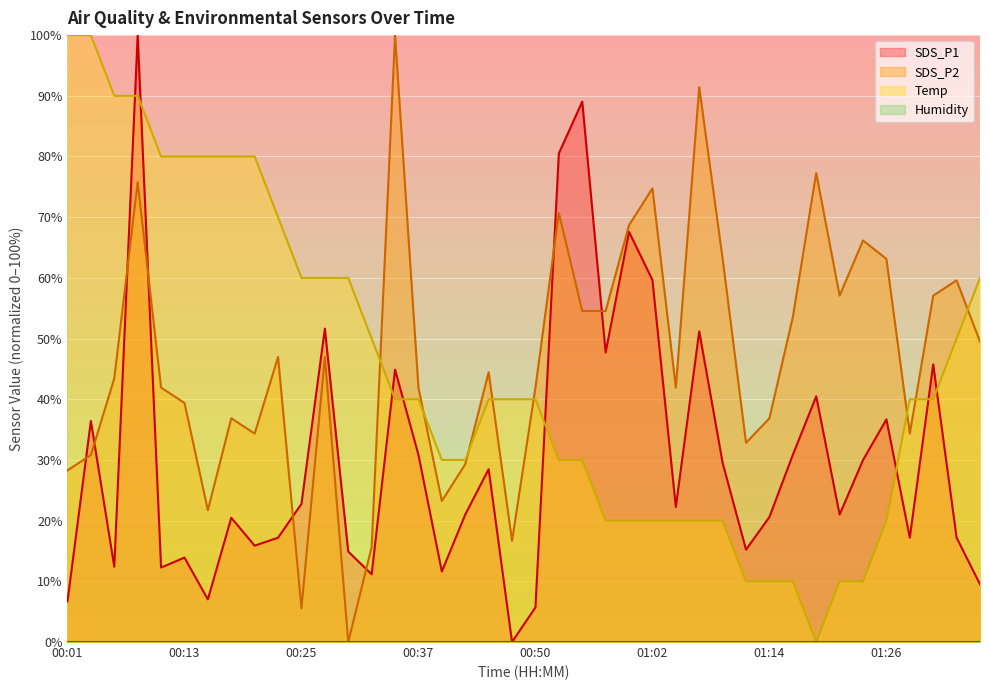

Reading right to left, list all the values displayed in this chart.

SDS_P1: 01:36=9.5	01:33=17.2	01:31=45.7	01:29=17.2	01:26=36.7	01:24=30.0	01:21=21.0	01:19=40.5	01:16=30.8	01:14=20.6	01:12=15.2	01:09=29.5	01:07=51.2	01:04=22.2	01:02=59.6	00:59=67.6	00:57=47.7	00:54=89.0	00:52=80.5	00:50=5.7	00:47=0.0	00:45=28.5	00:42=21.0	00:40=11.6	00:37=30.8	00:35=44.9	00:32=11.2	00:30=14.9	00:28=51.6	00:25=22.8	00:23=17.2	00:20=15.9	00:18=20.5	00:15=7.0	00:13=13.9	00:11=12.3	00:08=100.0	00:06=12.4	00:03=36.4	00:01=6.7
SDS_P2: 01:36=49.5	01:33=59.6	01:31=57.1	01:29=34.3	01:26=63.1	01:24=66.2	01:21=57.1	01:19=77.3	01:16=53.5	01:14=36.9	01:12=32.8	01:09=63.1	01:07=91.4	01:04=41.9	01:02=74.7	00:59=68.7	00:57=54.5	00:54=54.5	00:52=70.7	00:50=41.9	00:47=16.7	00:45=44.4	00:42=29.3	00:40=23.2	00:37=41.9	00:35=100.0	00:32=15.7	00:30=0.0	00:28=47.0	00:25=5.6	00:23=47.0	00:20=34.3	00:18=36.9	00:15=21.7	00:13=39.4	00:11=41.9	00:08=75.8	00:06=43.4	00:03=30.8	00:01=28.3
Temp: 01:36=60.0	01:33=50.0	01:31=40.0	01:29=40.0	01:26=20.0	01:24=10.0	01:21=10.0	01:19=0.0	01:16=10.0	01:14=10.0	01:12=10.0	01:09=20.0	01:07=20.0	01:04=20.0	01:02=20.0	00:59=20.0	00:57=20.0	00:54=30.0	00:52=30.0	00:50=40.0	00:47=40.0	00:45=40.0	00:42=30.0	00:40=30.0	00:37=40.0	00:35=40.0	00:32=50.0	00:30=60.0	00:28=60.0	00:25=60.0	00:23=70.0	00:20=80.0	00:18=80.0	00:15=80.0	00:13=80.0	00:11=80.0	00:08=90.0	00:06=90.0	00:03=100.0	00:01=100.0